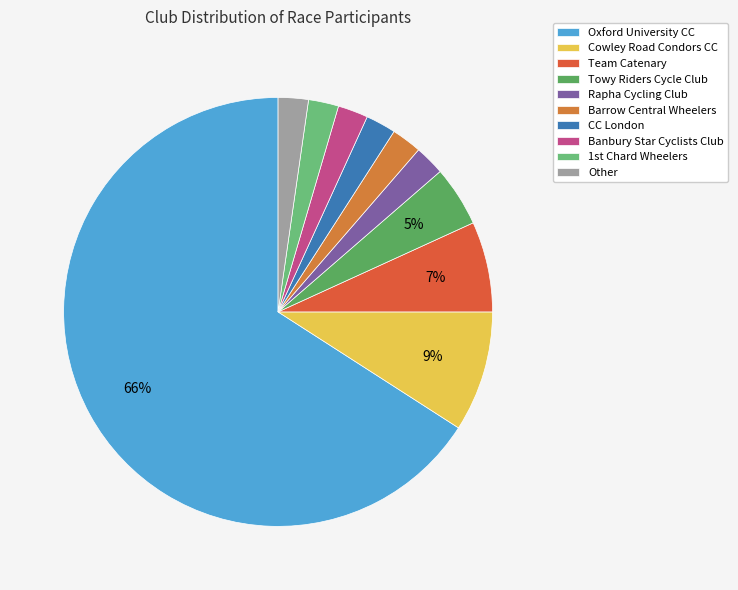

Count the number of slices in the pie.

10